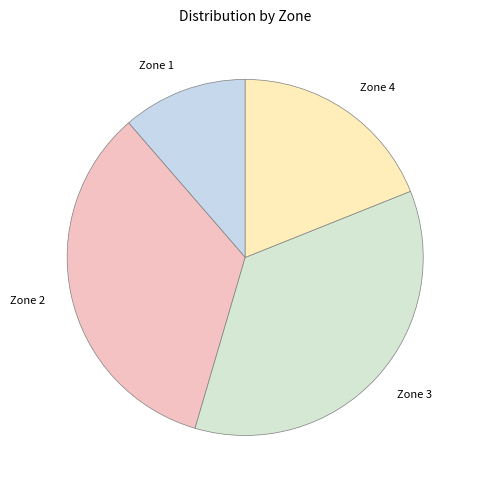

Which category has the smallest portion of the pie?

Zone 1